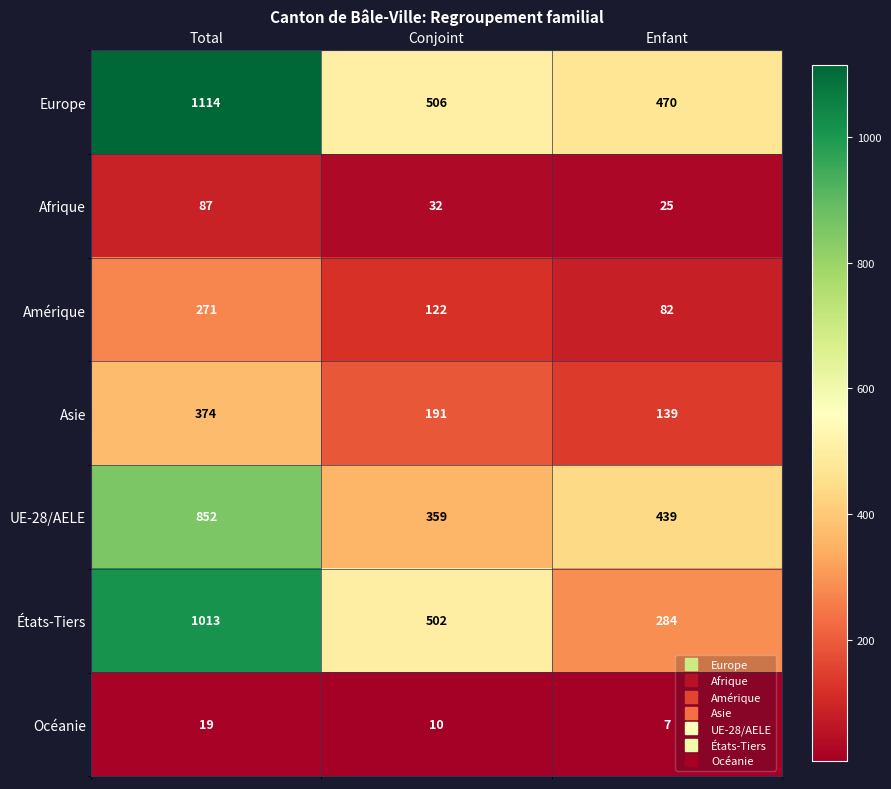

What is the total value across all series at Total?

3730